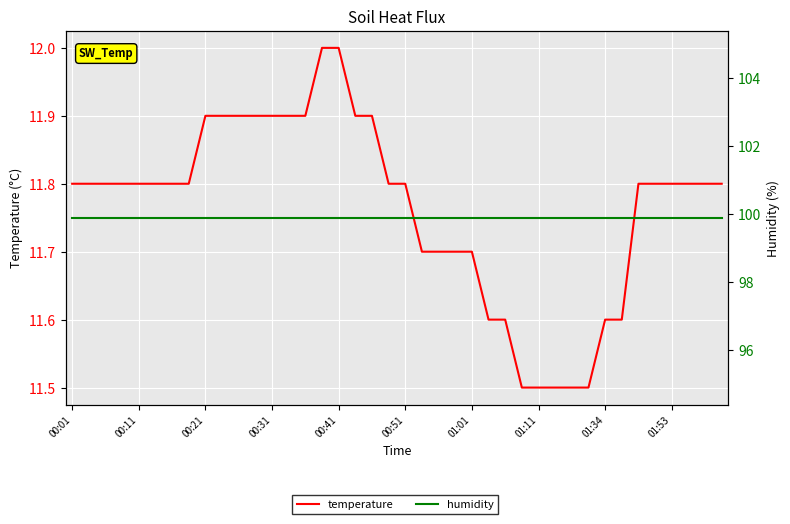

What is the difference between the highest and lowest values at 00:21?

88.0